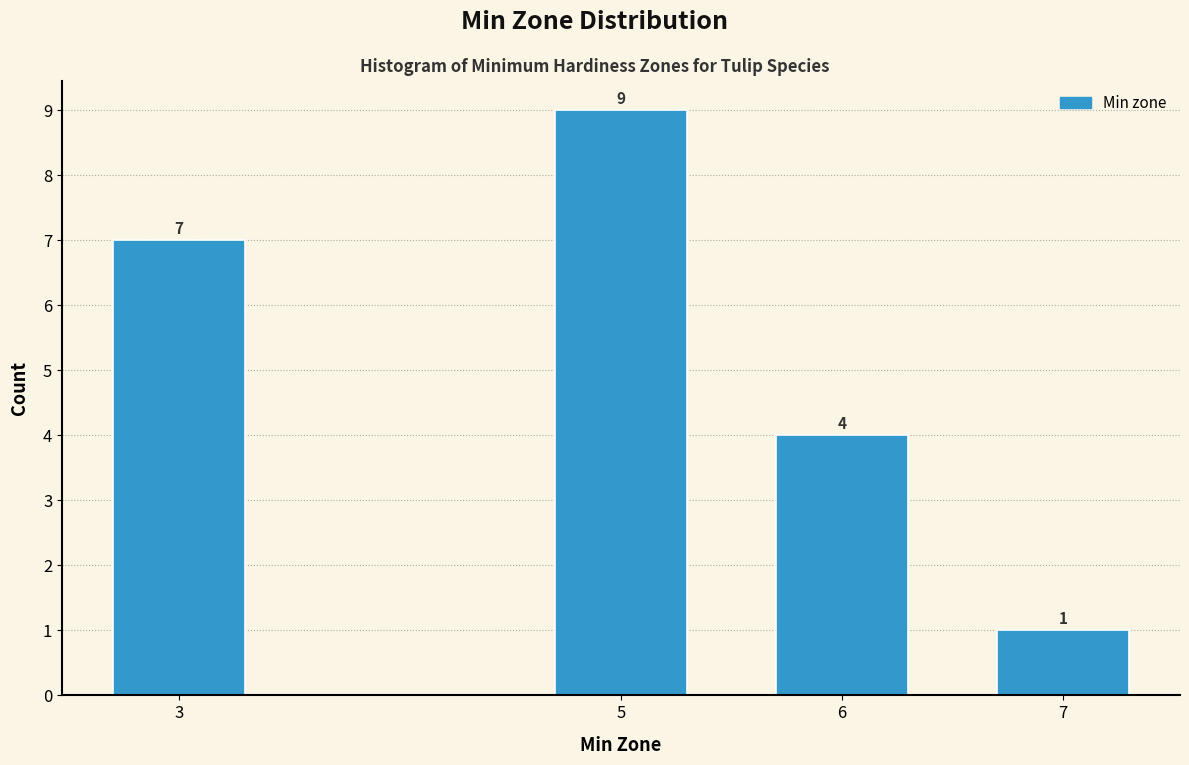

Reading left to right, list all the values displayed in this chart.

3=7	5=9	6=4	7=1